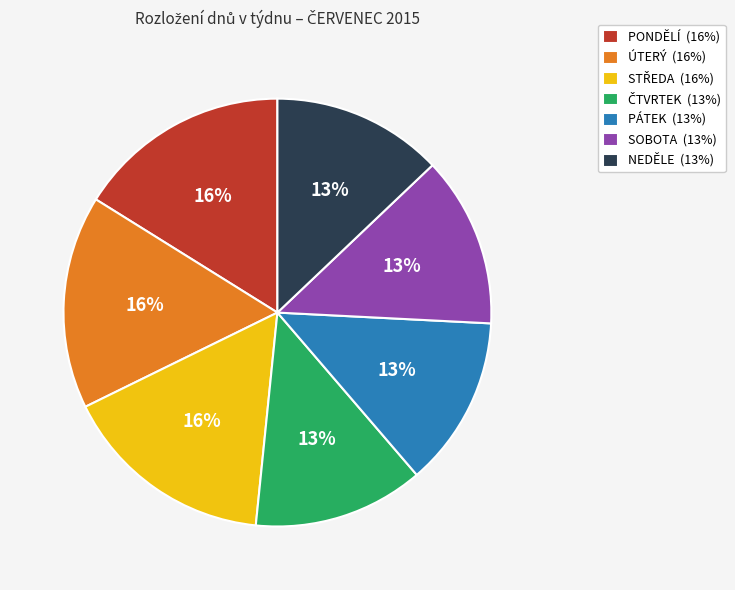

To the nearest percent, what is the average slice percentage?

14%